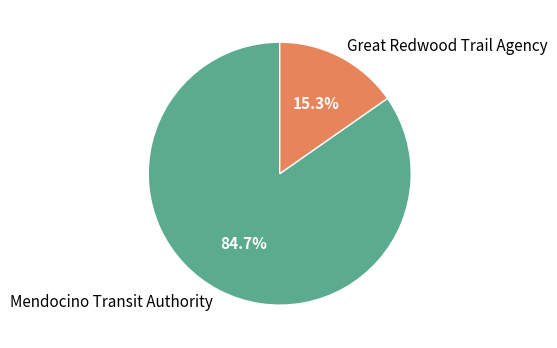

Rank the categories by value from highest to lowest.

Mendocino Transit Authority, Great Redwood Trail Agency